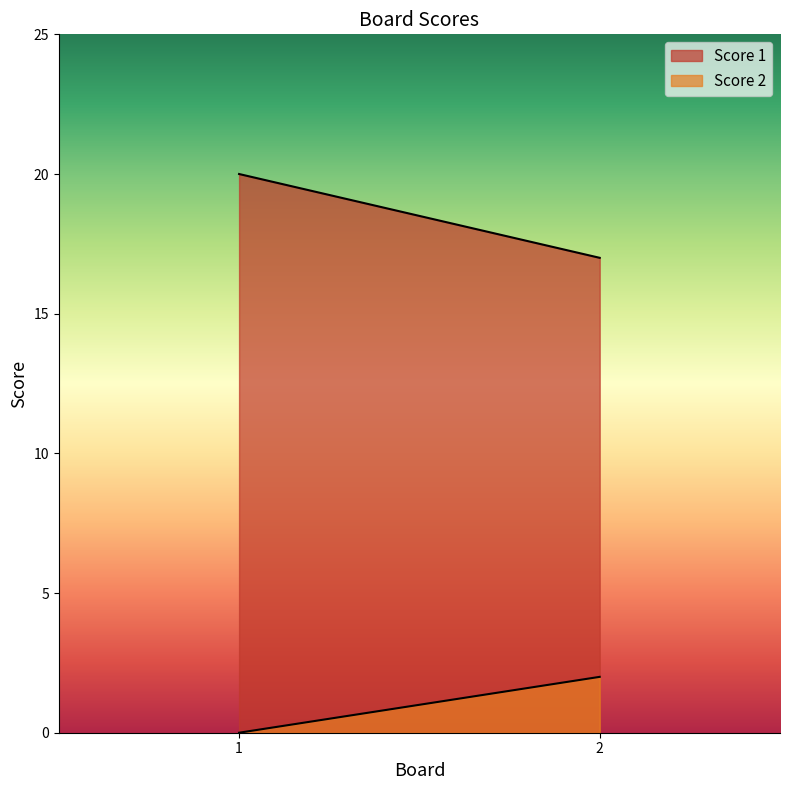

What is the sum of all Score 2 values?

2